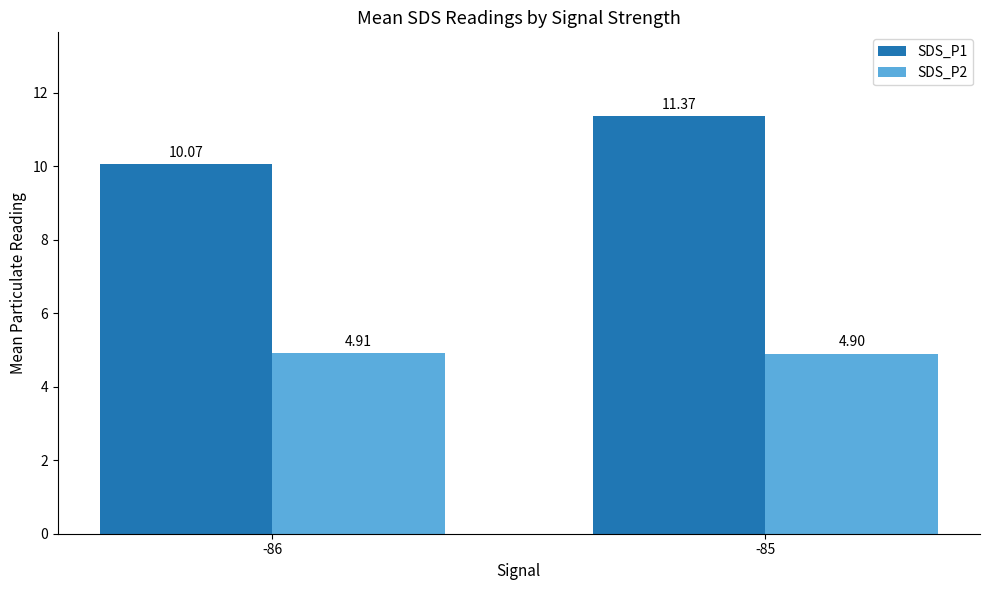

At which category does the chart reach its peak across all series?

-85